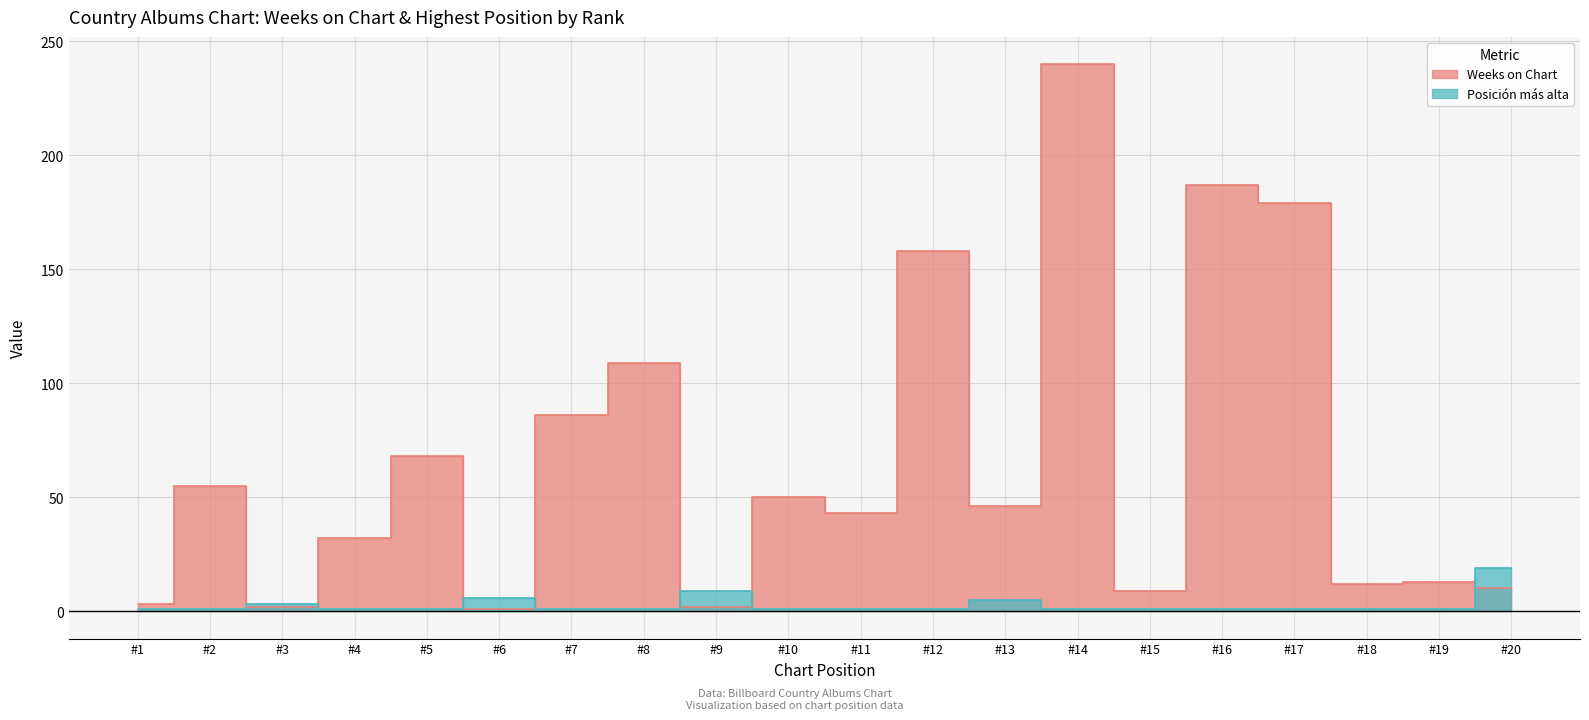

The Weeks on Chart series shows 9 at #15. True or false?

True